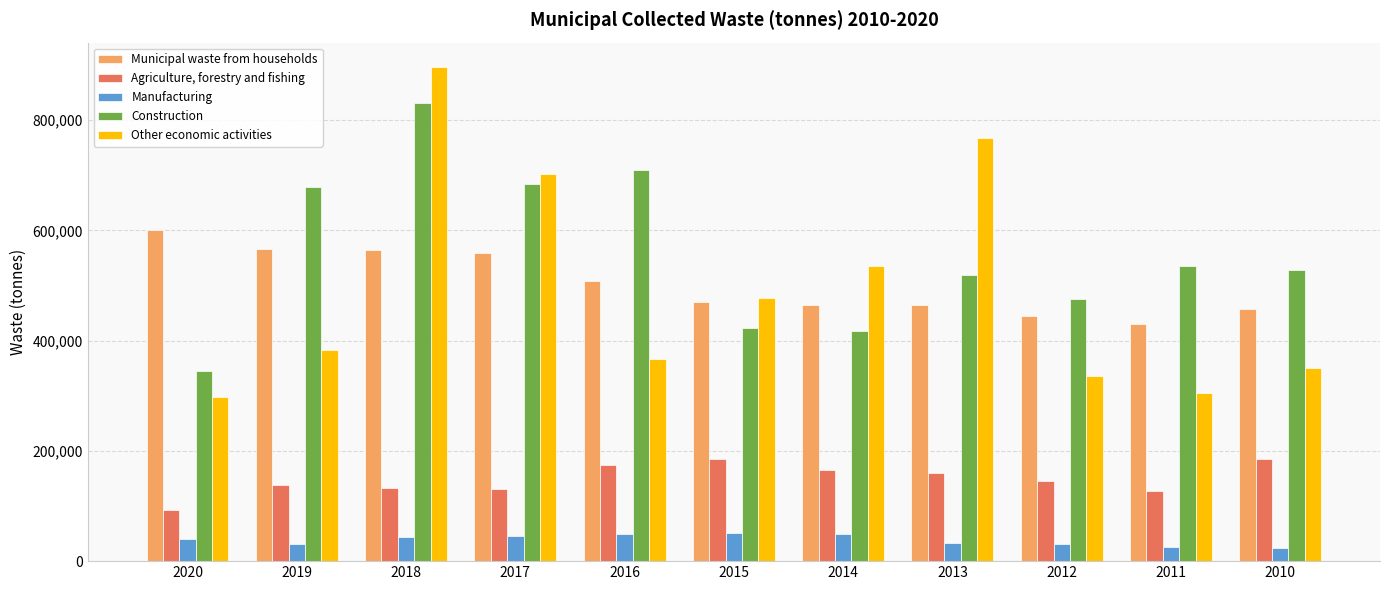

What is the total value across all series at 2015?

1605365.8